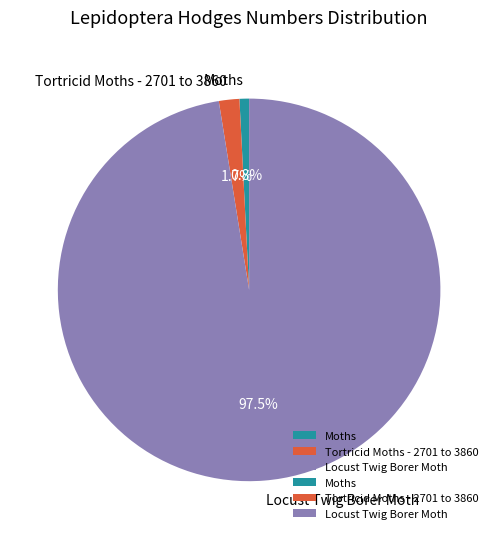

Is there a majority slice in this chart?

Yes